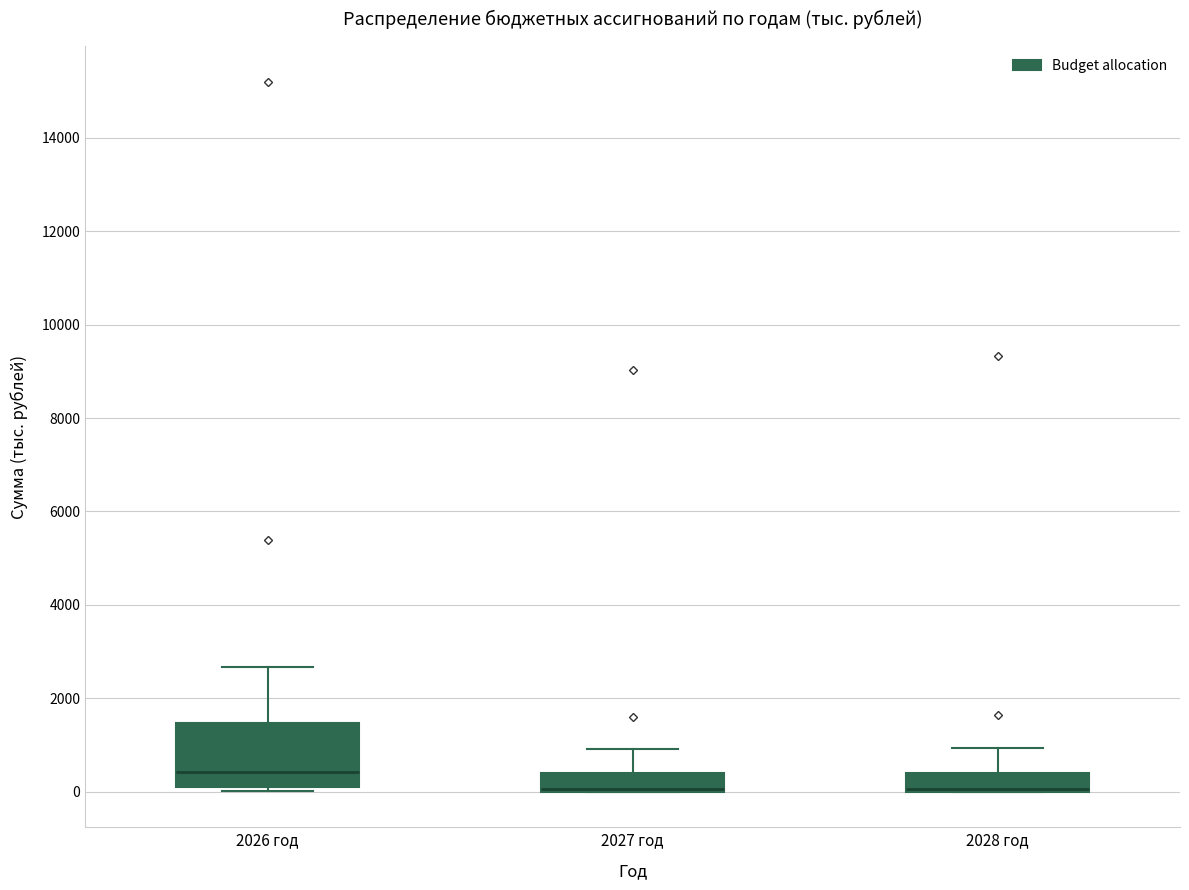

Where is the lower edge of the box for 2026 год on the y-axis? The values are not printed on the chart, so give them approximately, as read against the axis.

200